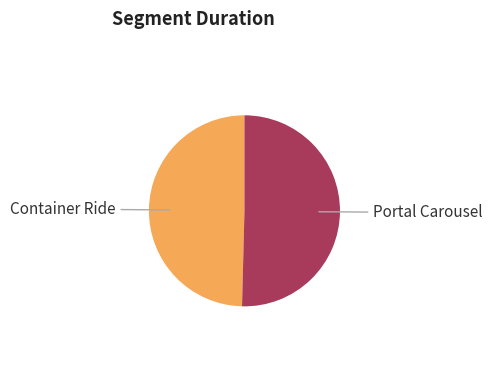

Does any single category account for the majority?

Yes